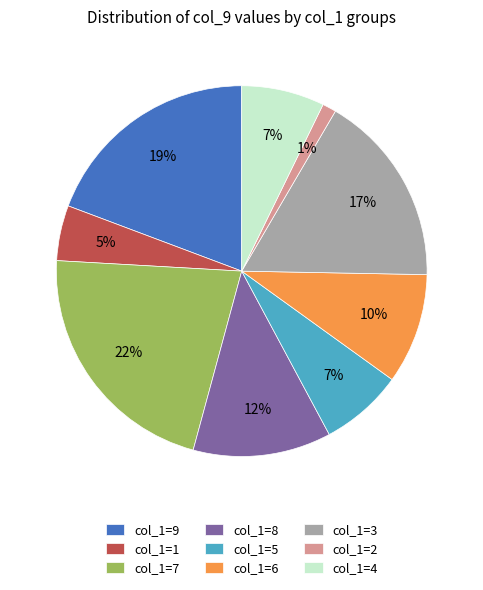

Which slice is the largest?

col_1=7